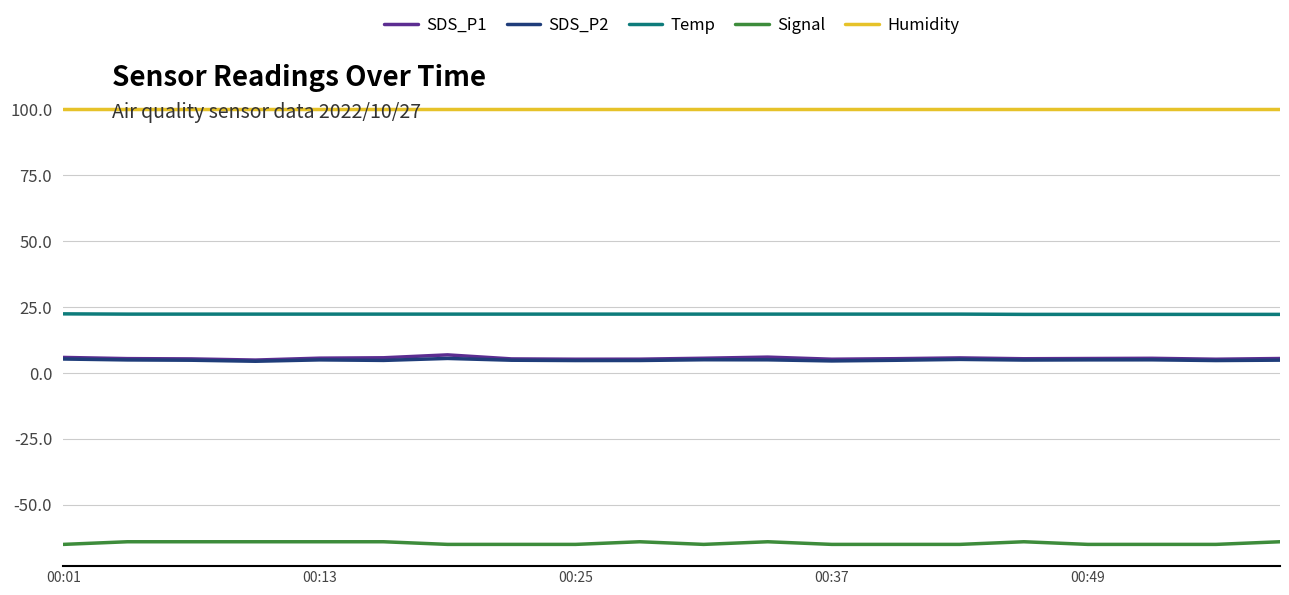

True or false: Signal and Humidity intersect in this chart.

False